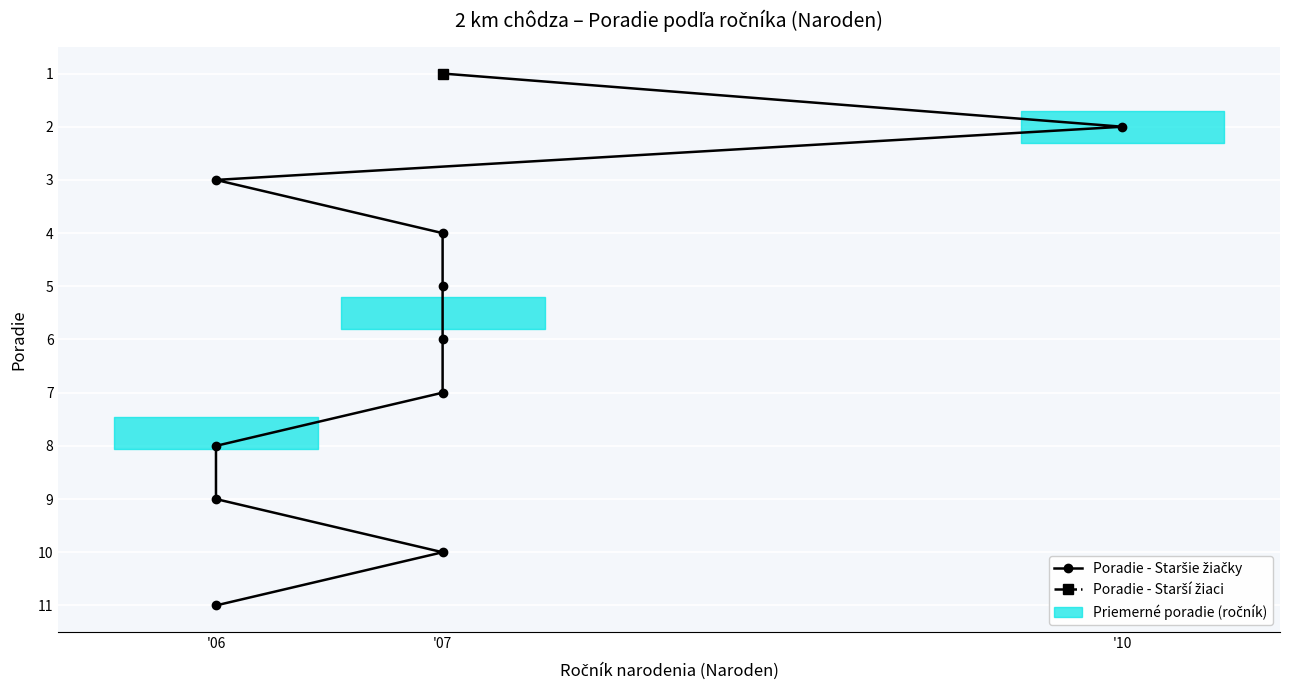

Approximately how many times larger is the value at '07 compared to '06?

1.7